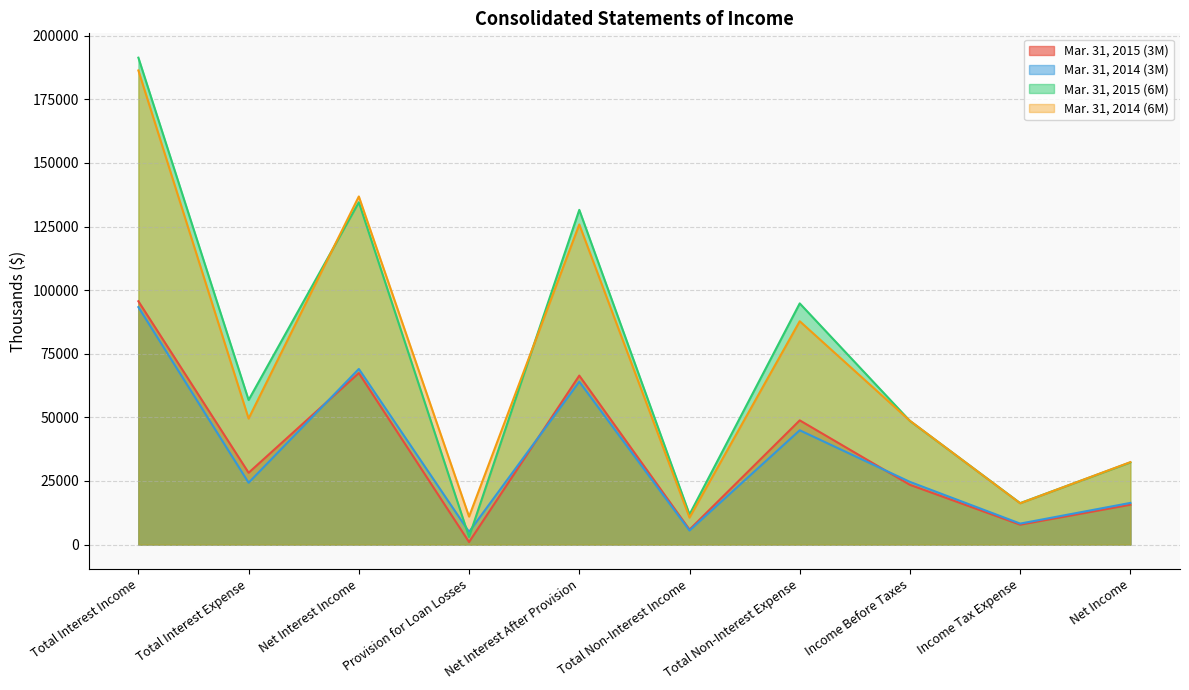

At Net Interest After Provision, list the series in order from smallest to largest.

Mar. 31, 2014 (3M), Mar. 31, 2015 (3M), Mar. 31, 2014 (6M), Mar. 31, 2015 (6M)